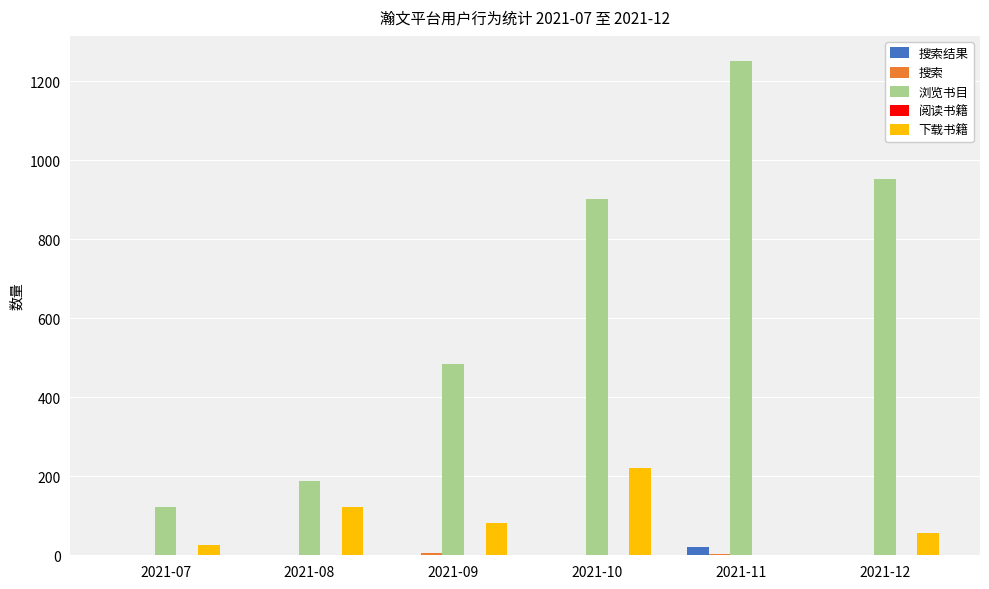

What is the greatest value displayed?

1252